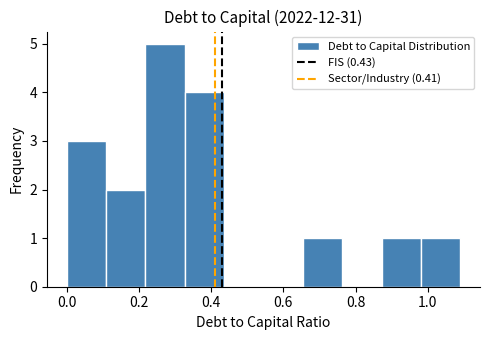

Which range on the x-axis has the tallest bar?

0.22 to 0.32